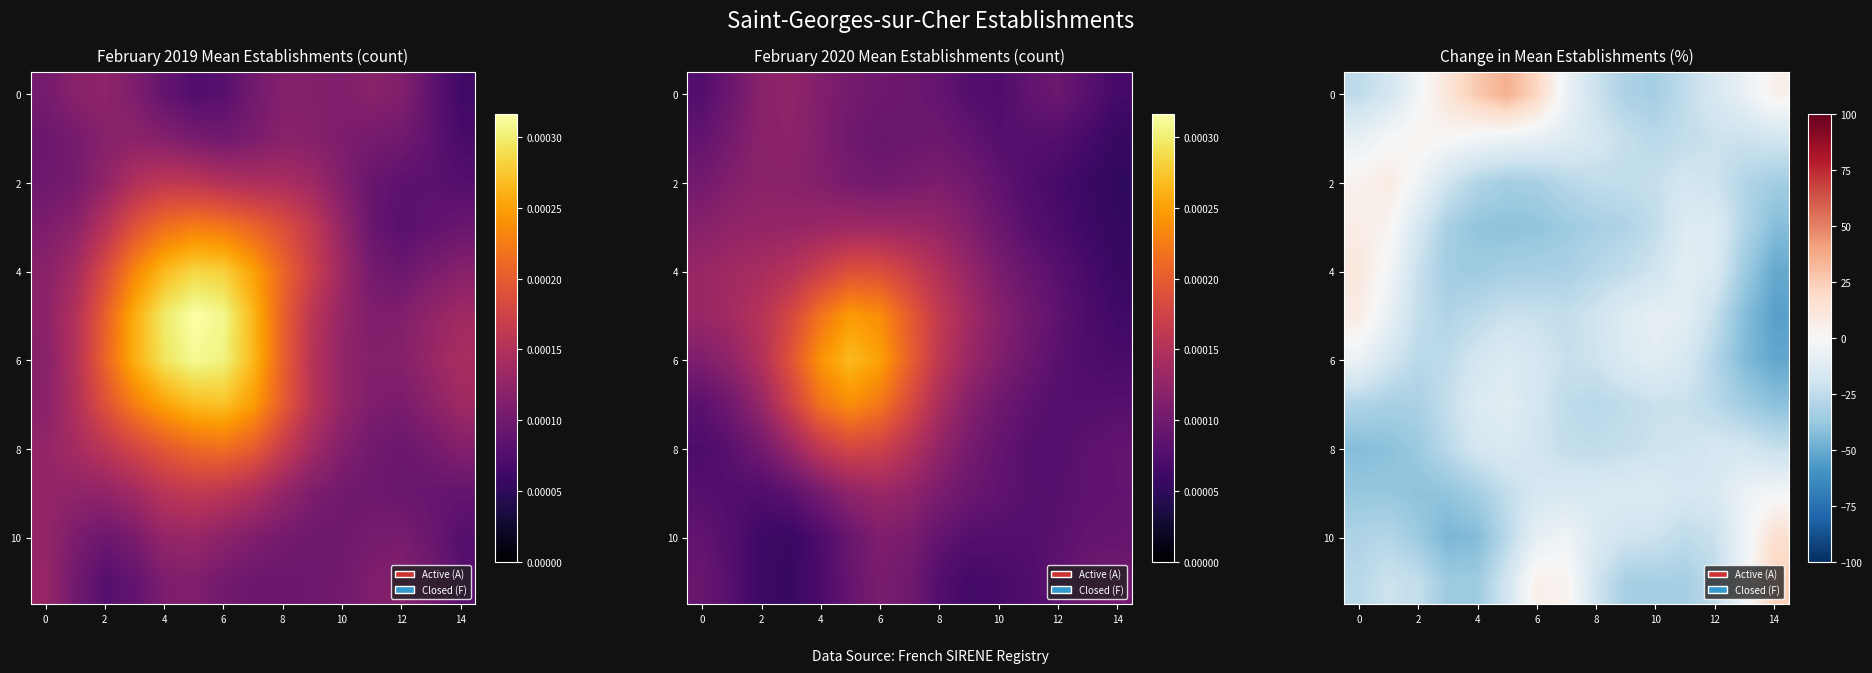

The value of 2 at 14 is -45.8. True or false?

False